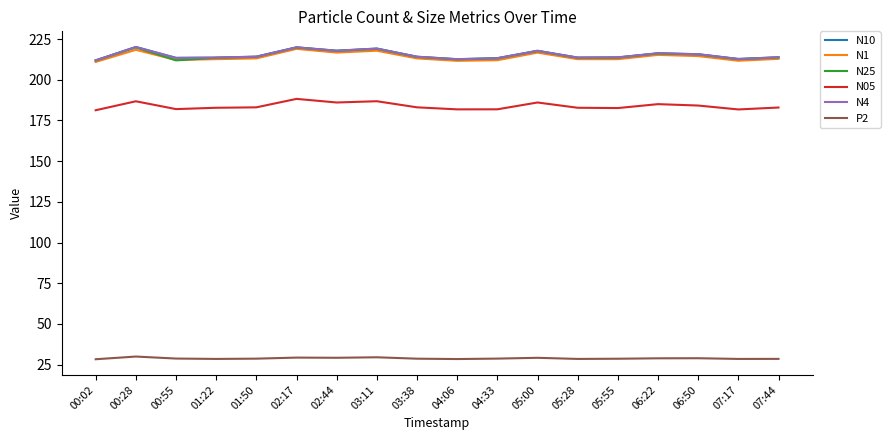

True or false: N25 and N4 cross at least once.

False